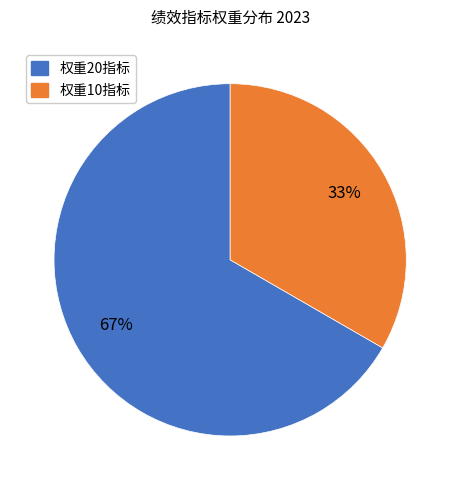

To the nearest percent, what is the average slice percentage?

50%